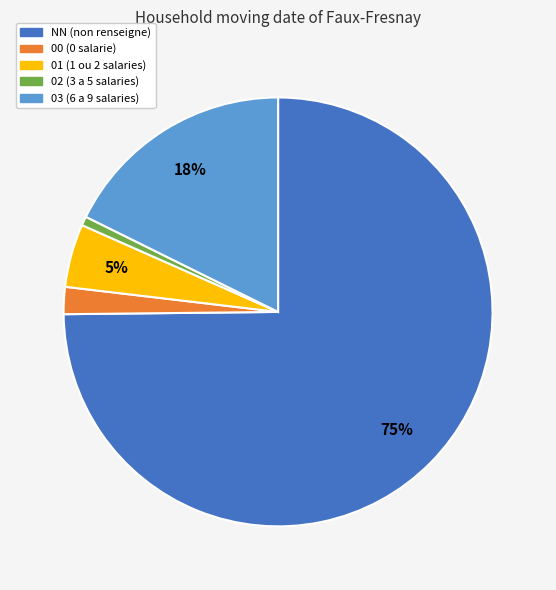

To the nearest percent, what is the average slice percentage?

20%